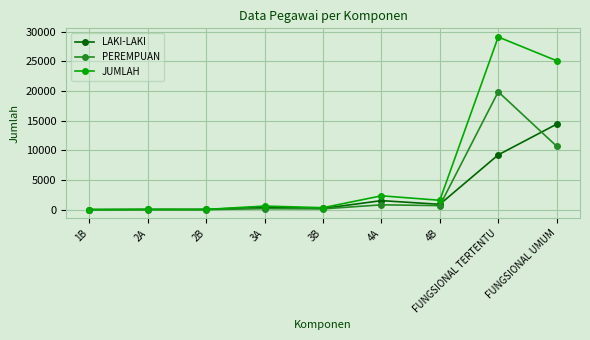

Is the value of LAKI-LAKI at 4B greater than the value of JUMLAH at 1B?

Yes